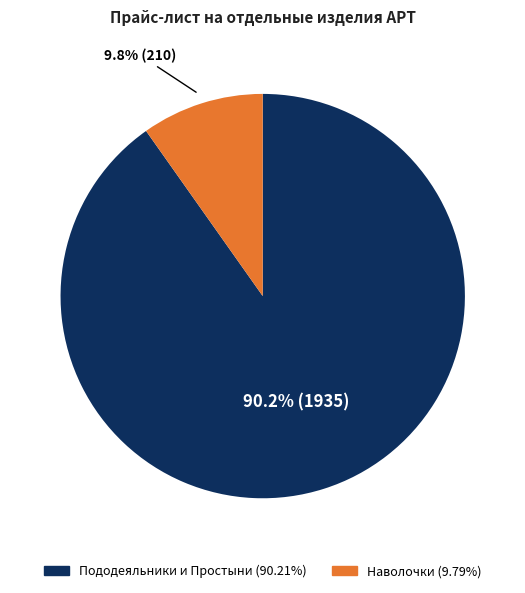

Is there any slice that represents more than half of the pie?

Yes